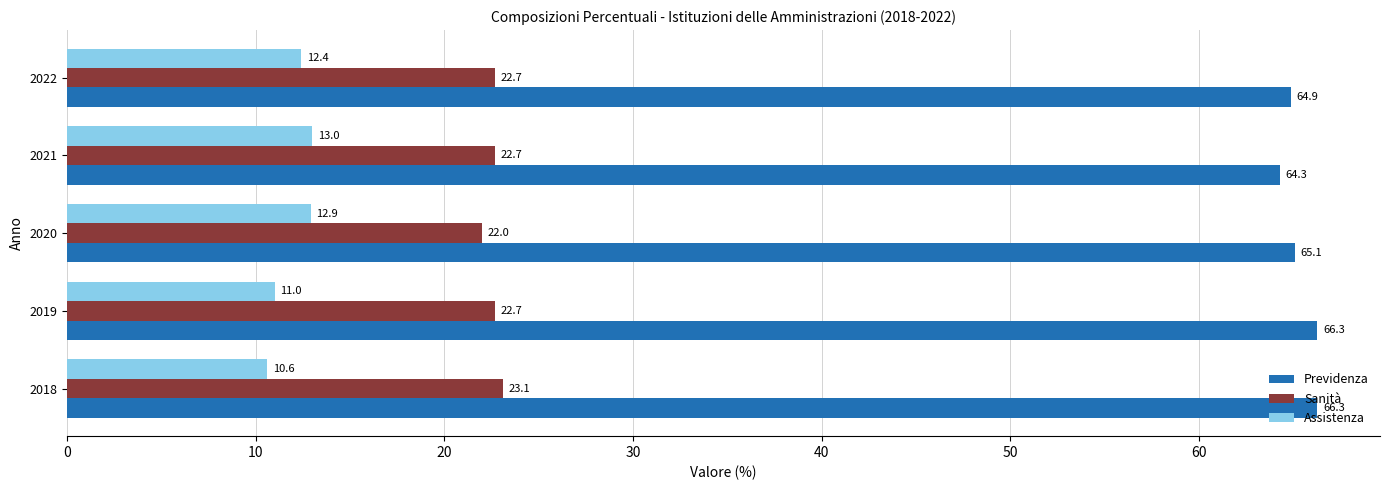

What is the average value of the Assistenza series?

12.0